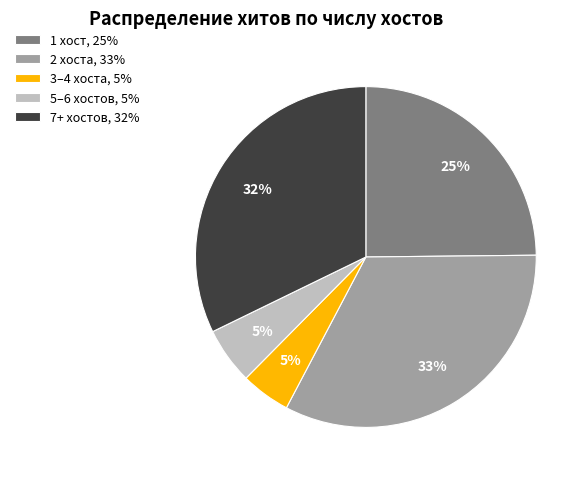

To the nearest percent, what percentage of the pie is 1 хост, 25%?

25%